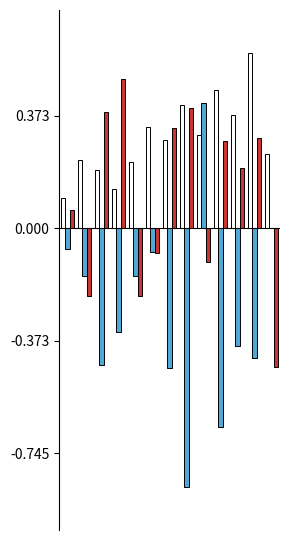

Are the bars horizontal?

No